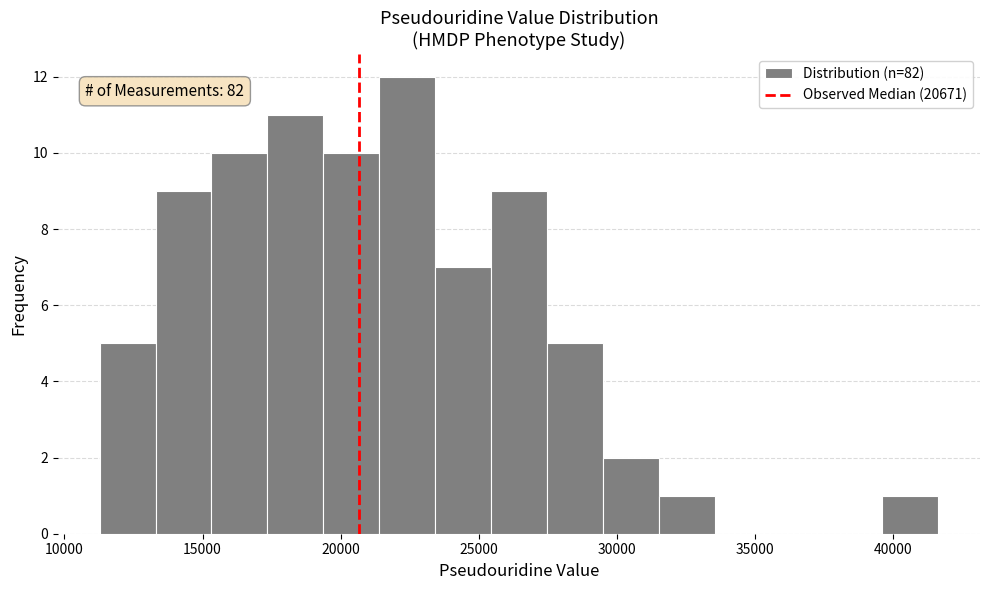

Which range on the x-axis has the tallest bar?

21500 to 23500